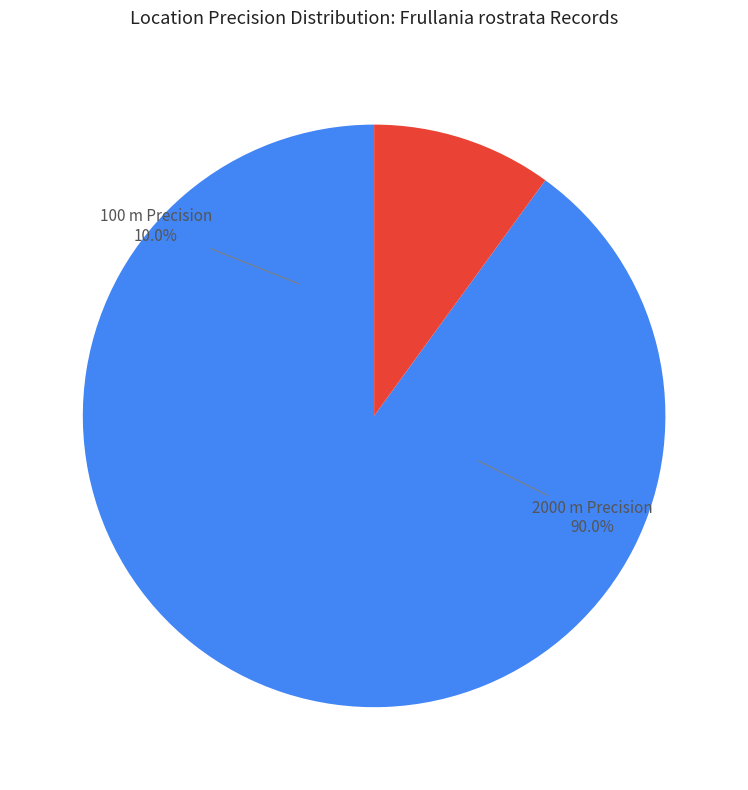

Which category has the smallest portion of the pie?

100